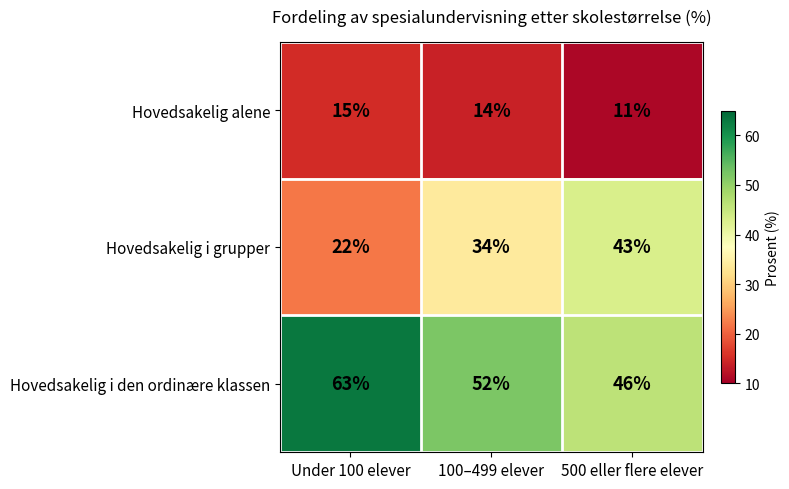

Is it true that Hovedsakelig i den ordinære klassen equals 46 at 500 eller flere elever?

True